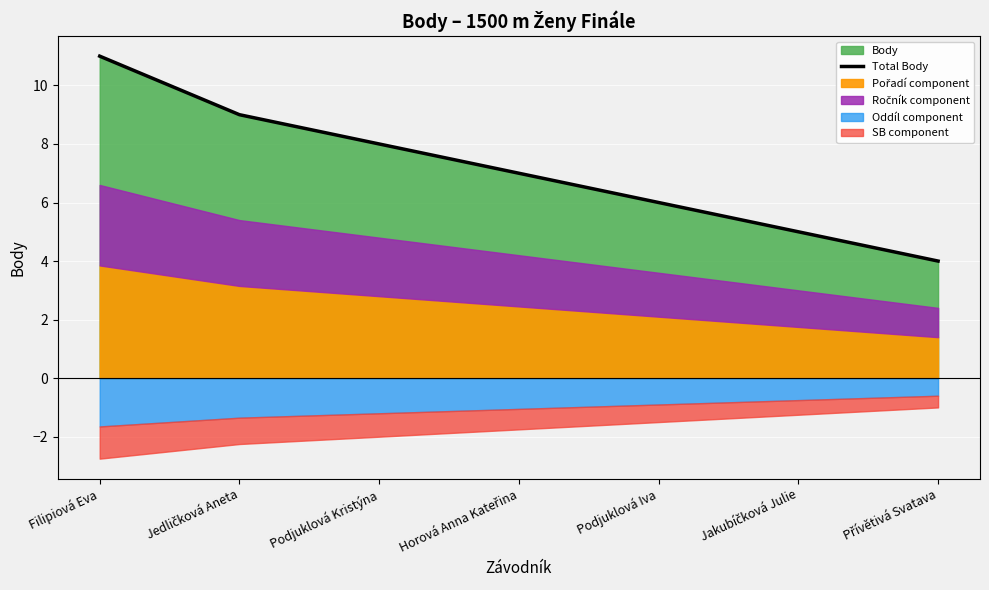

Where does the data first go above 7?

Filipiová Eva